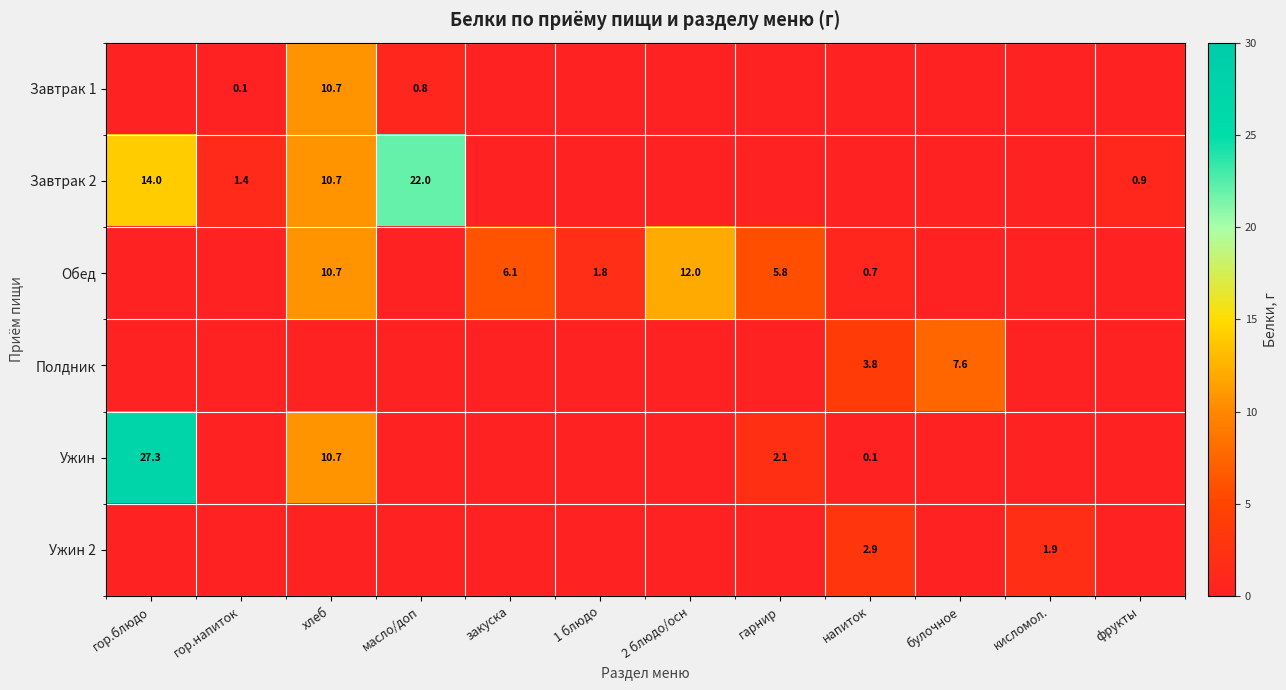

What is the total value across all series at булочное?

7.6